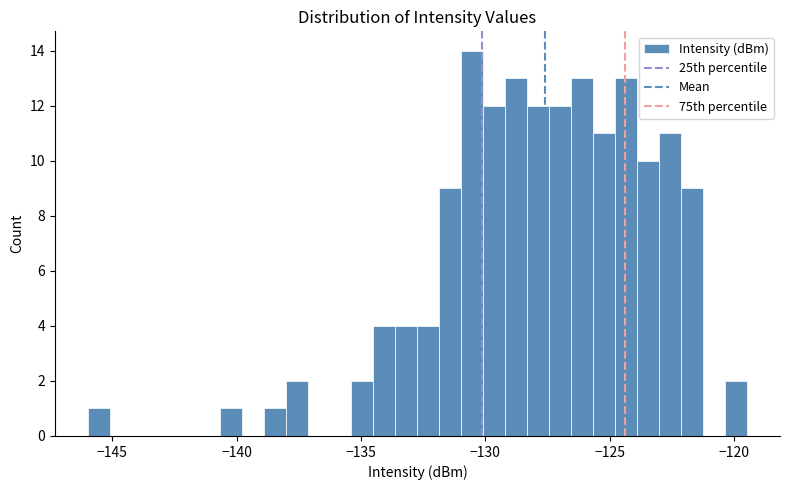

Read against the x-axis, roughly where is the centre of the tallest bar?

-130.5